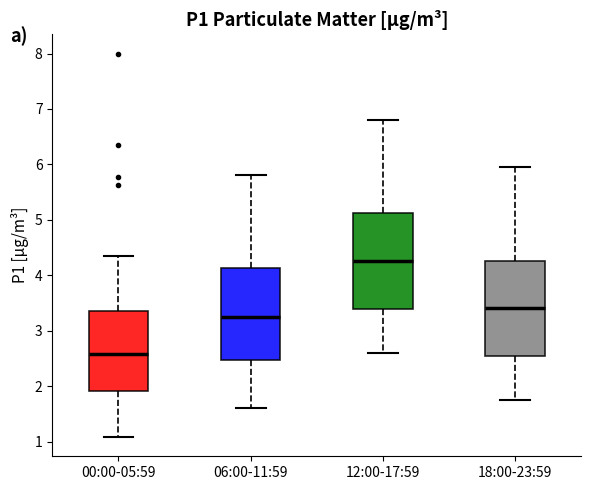

Reading left to right, transcribe this box plot: for each box, give where its median line is, the range the box spans, and where its two whiskers end, as read against the y-axis. The values are not printed on the chart, so give them approximately, as read against the axis.

00:00-05:59: median 2.6, box 1.9 to 3.4, whiskers 1.1 to 4.4
06:00-11:59: median 3.3, box 2.5 to 4.1, whiskers 1.6 to 5.8
12:00-17:59: median 4.3, box 3.4 to 5.1, whiskers 2.6 to 6.8
18:00-23:59: median 3.4, box 2.5 to 4.3, whiskers 1.8 to 6.0